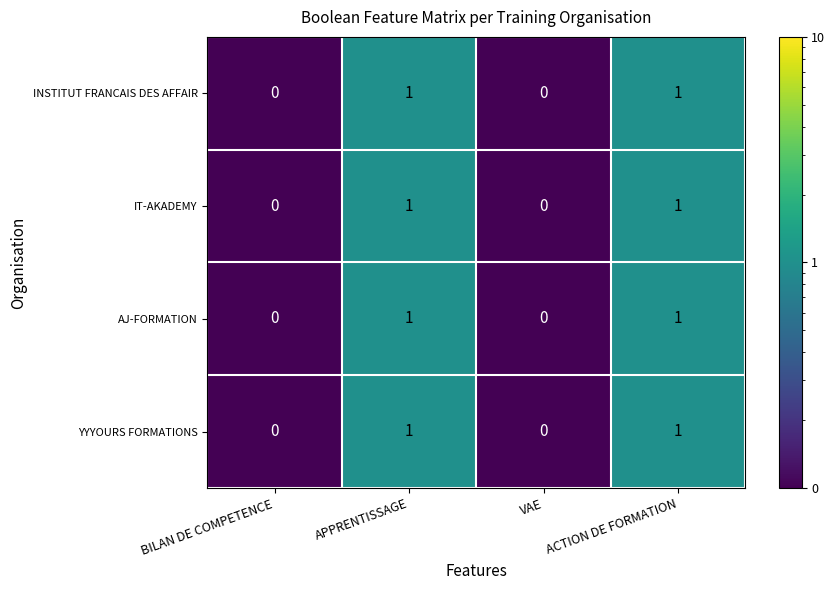

How many AJ-FORMATION values are between 0 and 1?

4